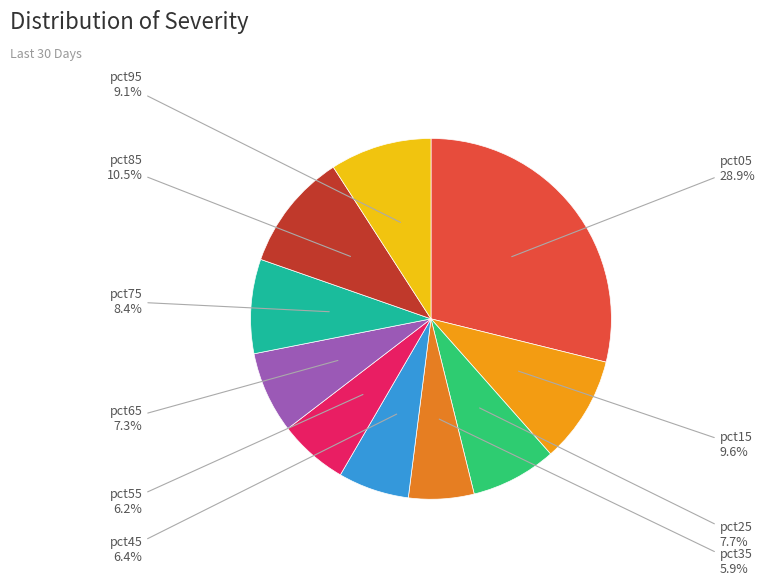

What percentage is the pct75 slice, to the nearest percent?

8%